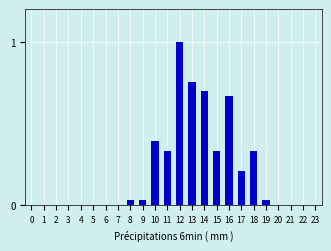

What is the change in value from 2 to 16?

+0.7